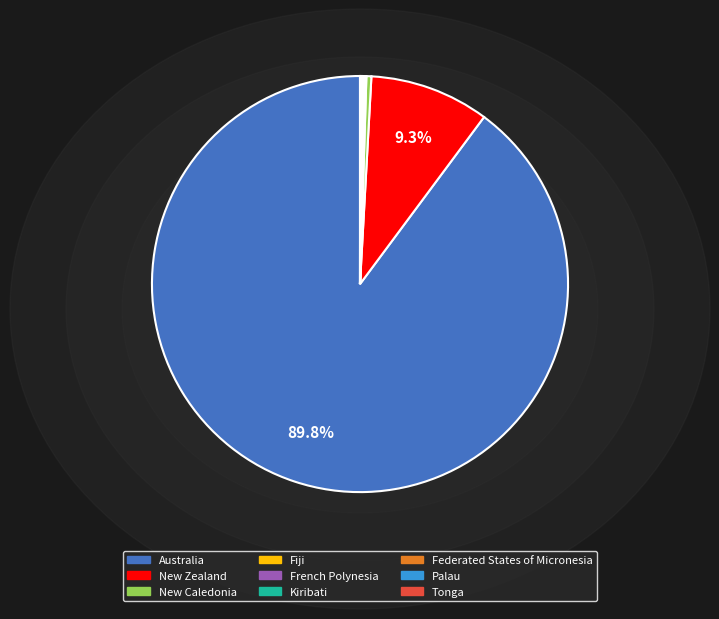

Which slice is the largest?

Australia